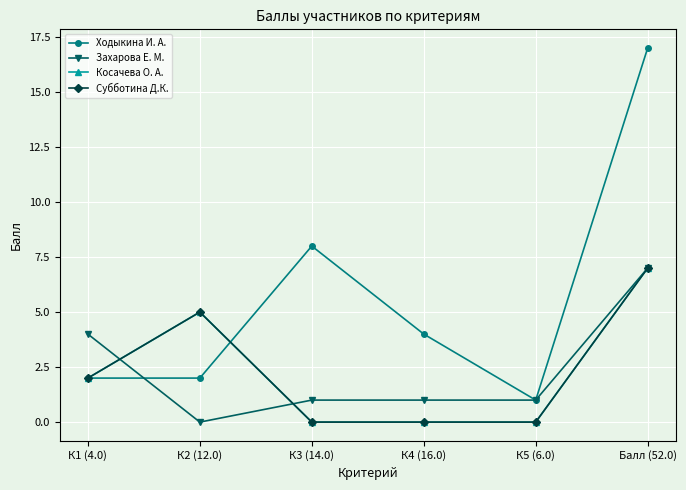

True or false: Захарова Е. М. has more than 0 interior local peaks.

False